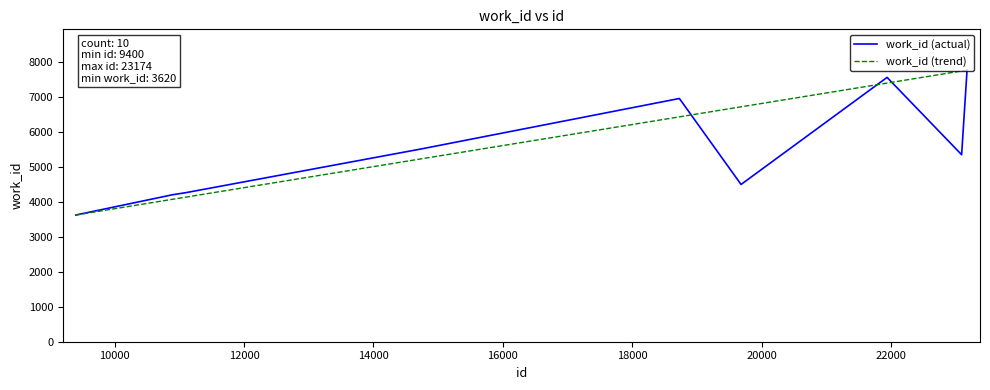

What is the minimum value shown in the chart?

3620.0